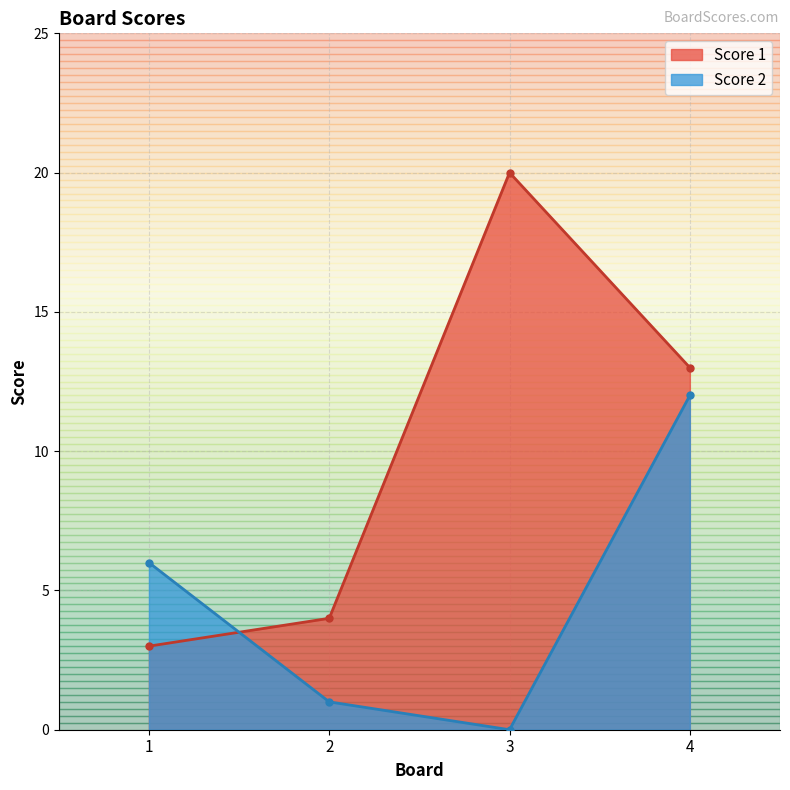

At which category is the sum across all series the highest?

4